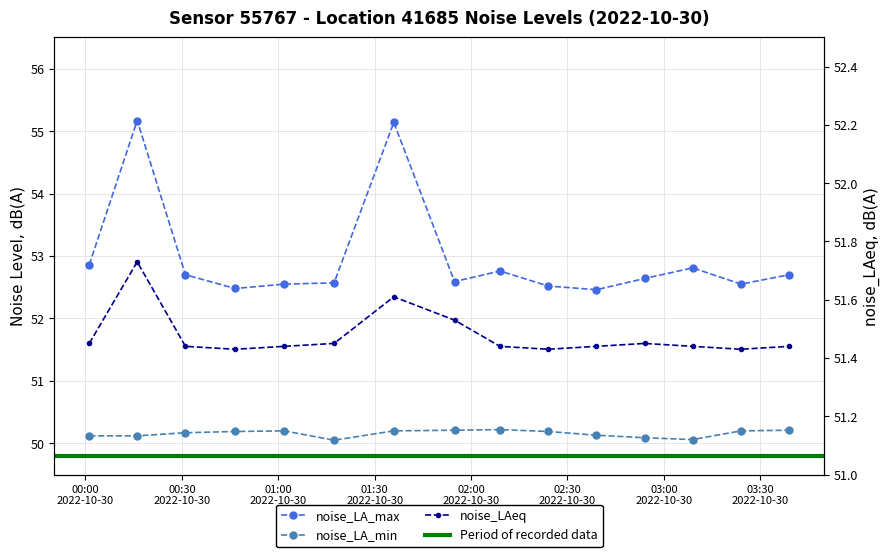

What is the highest value of the noise_LA_min series?

50.2